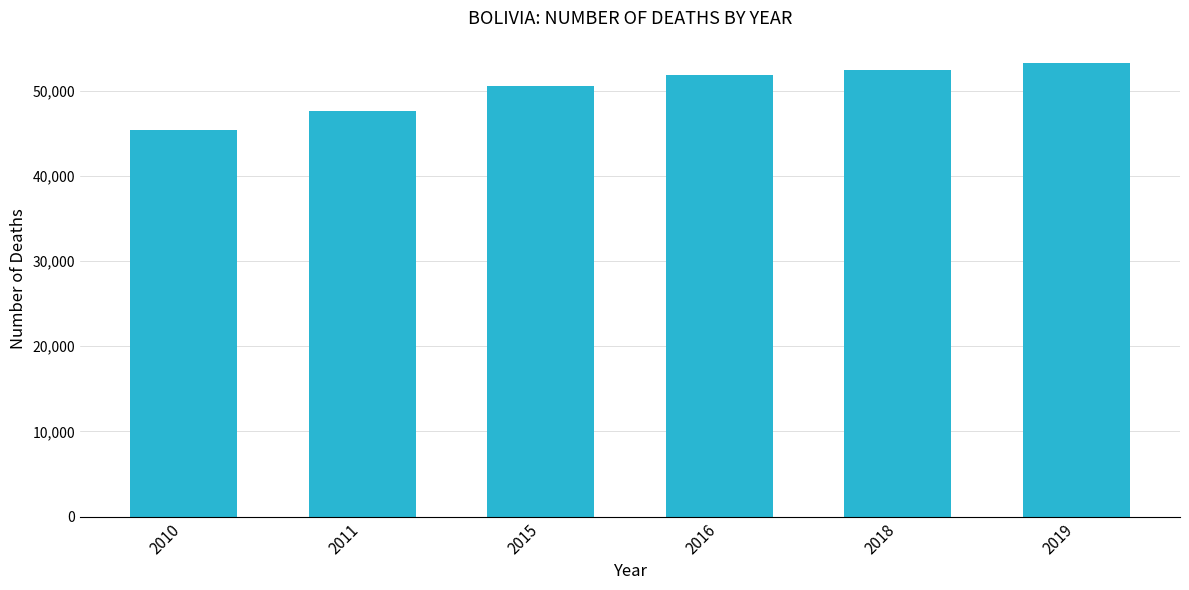

Approximately how many times larger is the value at 2016 compared to 2018?

1.0